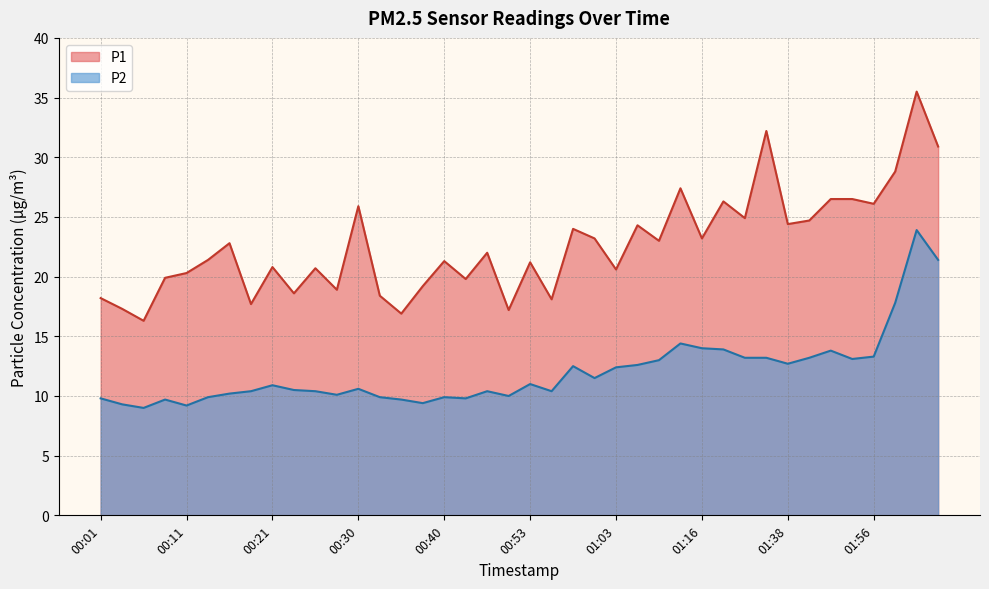

True or false: P1 and P2 cross at least once.

False